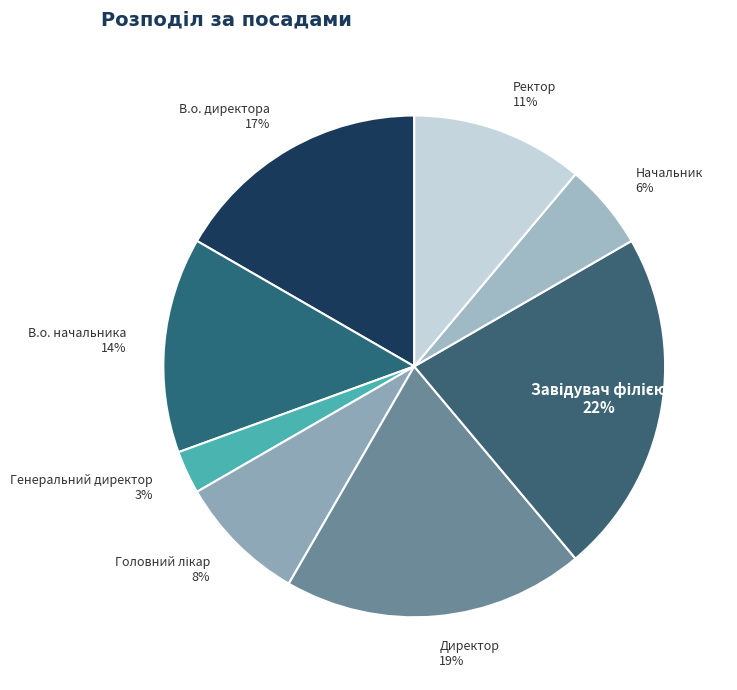

Count the number of slices in the pie.

8